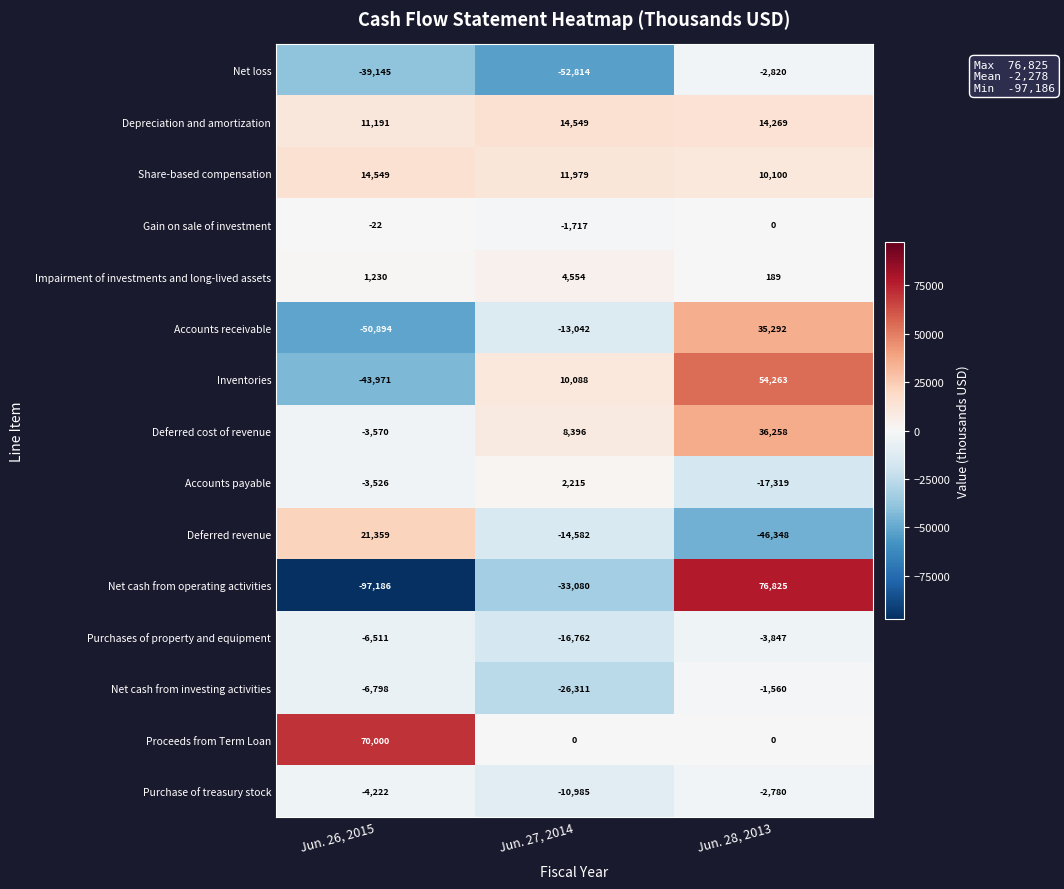

Which series has the largest total across all categories?

Proceeds from Term Loan